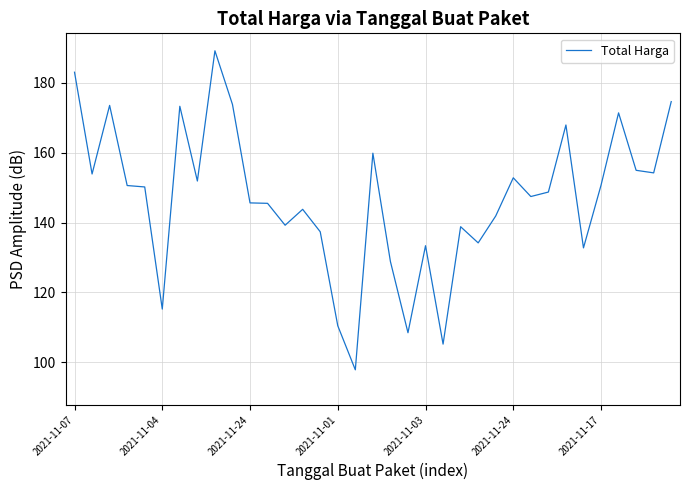

What is the difference between the maximum and minimum values?

91.4